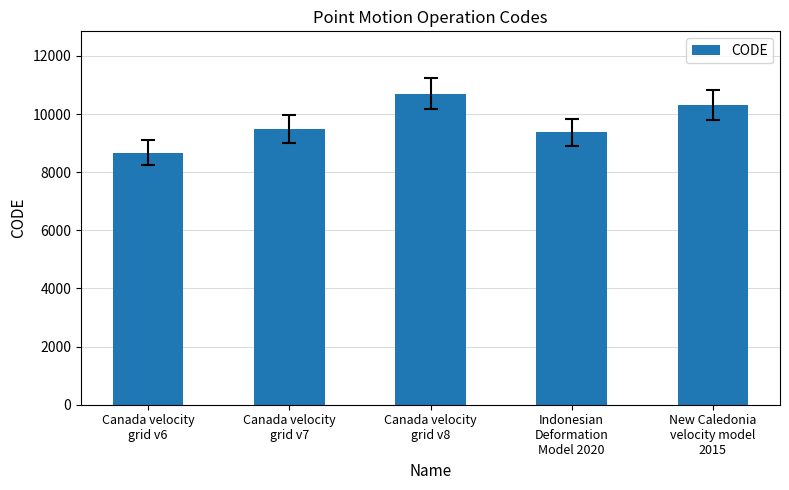

Does the chart contain any negative values?

No